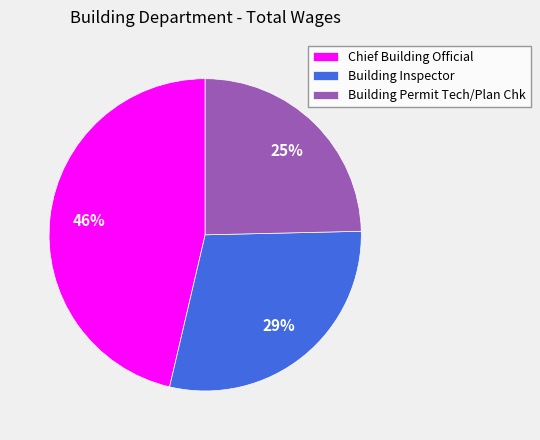

True or false: Building Inspector accounts for 29% of the total.

True